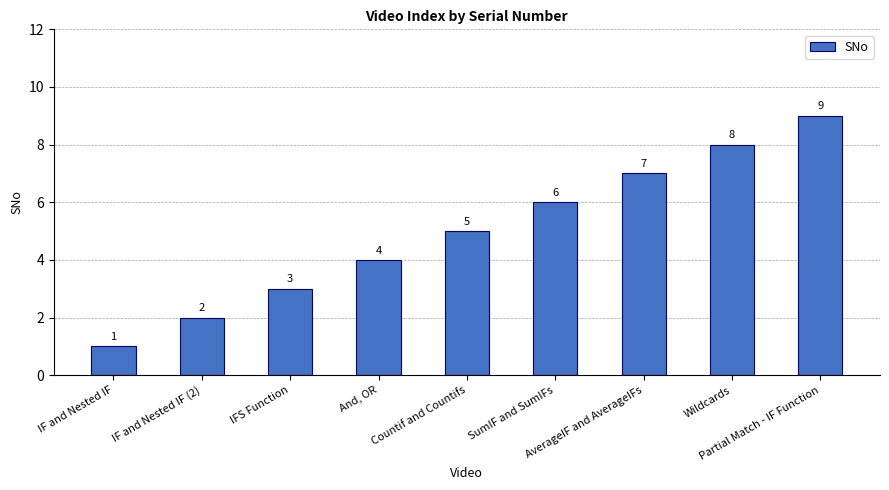

List the labels in order of value, largest first.

Partial Match - IF Function, Wildcards, AverageIF and AverageIFs, SumIF and SumIFs, Countif and Countifs, And, OR, IFS Function, IF and Nested IF (2), IF and Nested IF